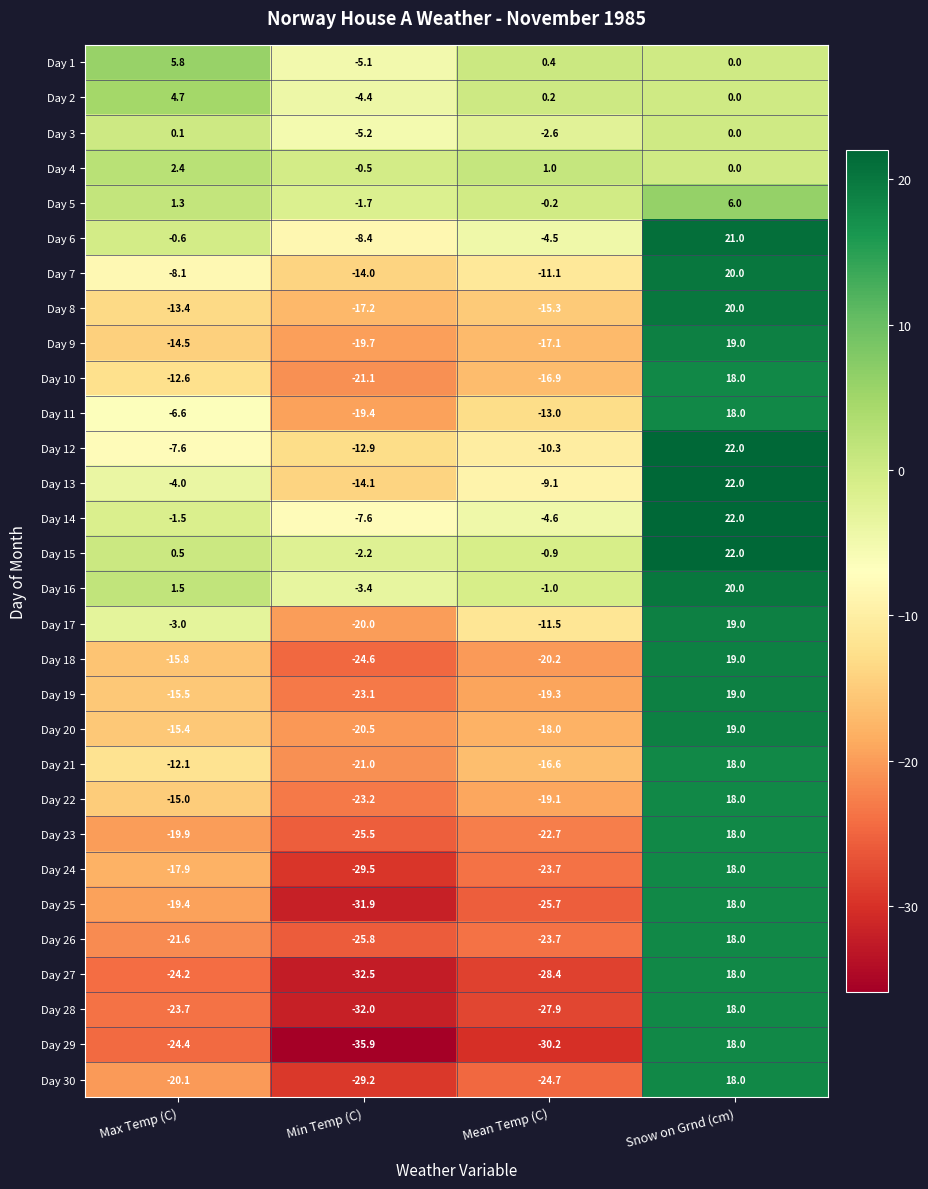

What is the difference between the highest and lowest values at Min Temp (C)?

35.4